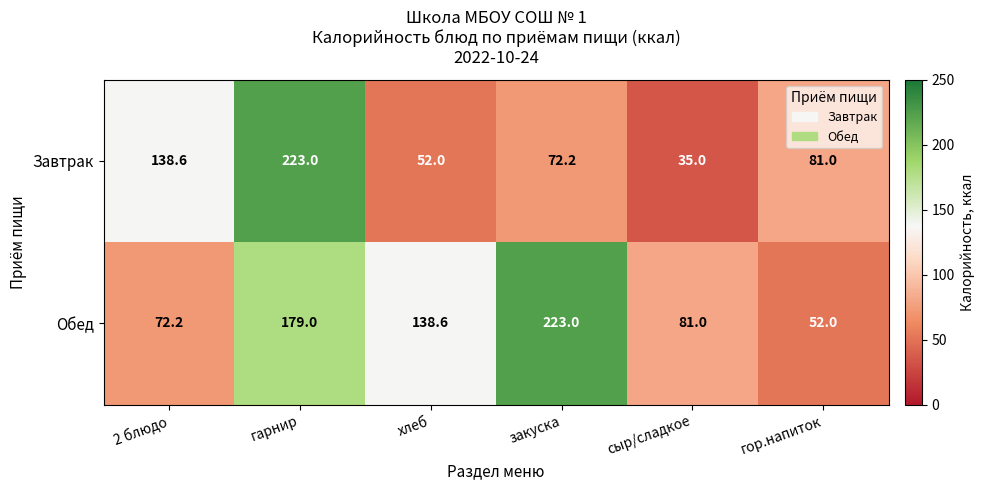

Reading left to right, what are all the values shown in this chart?

Завтрак: 138.6	223.0	52.0	72.2	35.0	81.0
Обед: 72.2	179.0	138.6	223.0	81.0	52.0